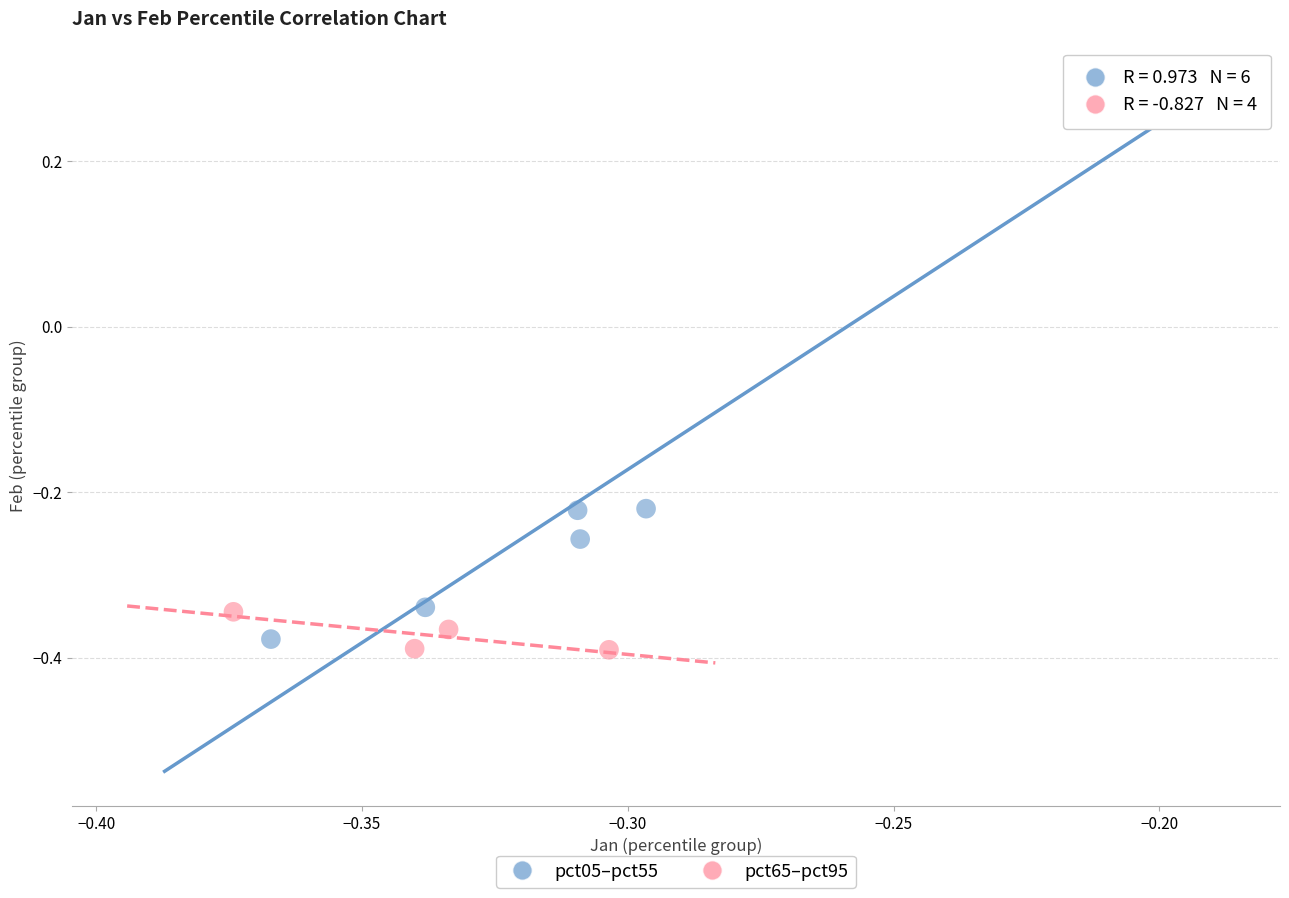

Which series reaches the minimum Y coordinate?

pct65–pct95